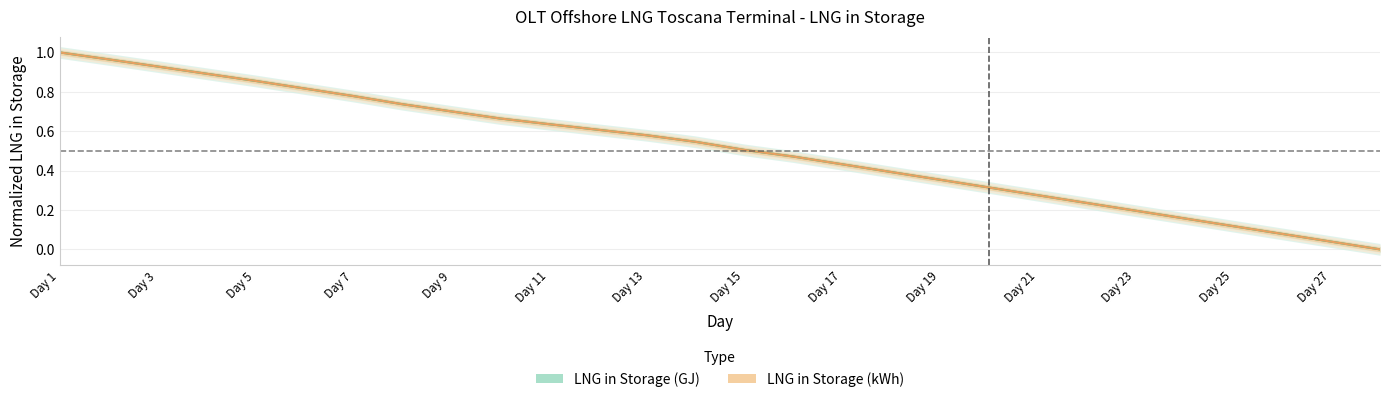

True or false: LNG in Storage (kWh) has a value of 0.1 at Day 25.

True